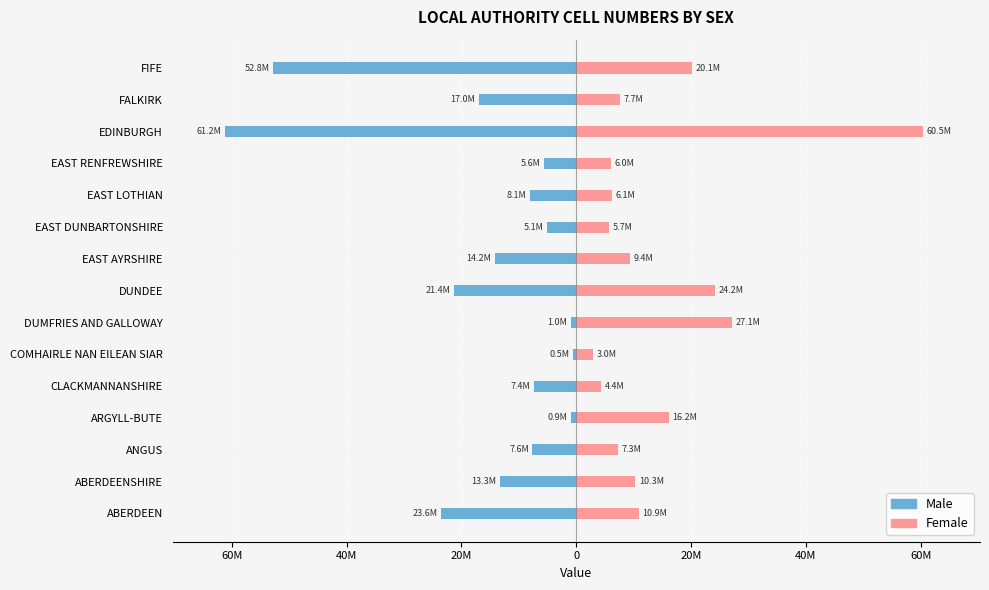

What is the difference between the second highest and second lowest values in the Female series?

22688041